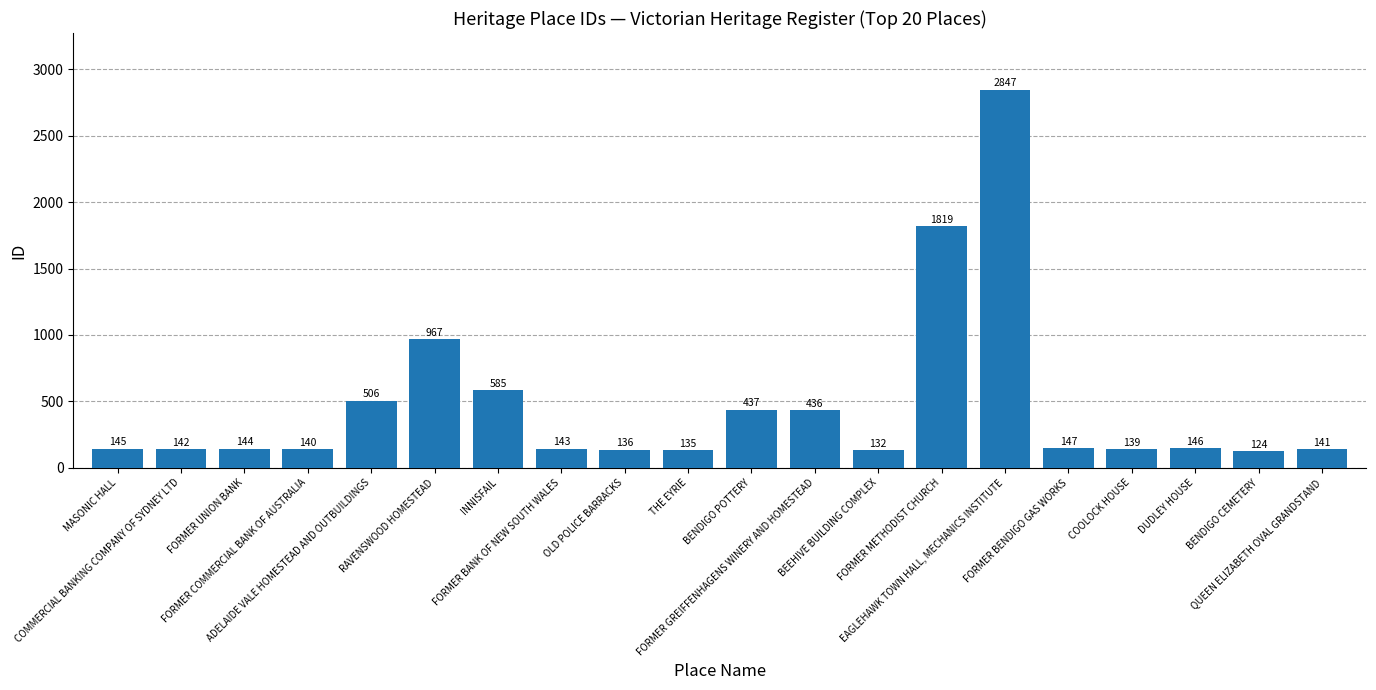

What is the sum of all values?

9411